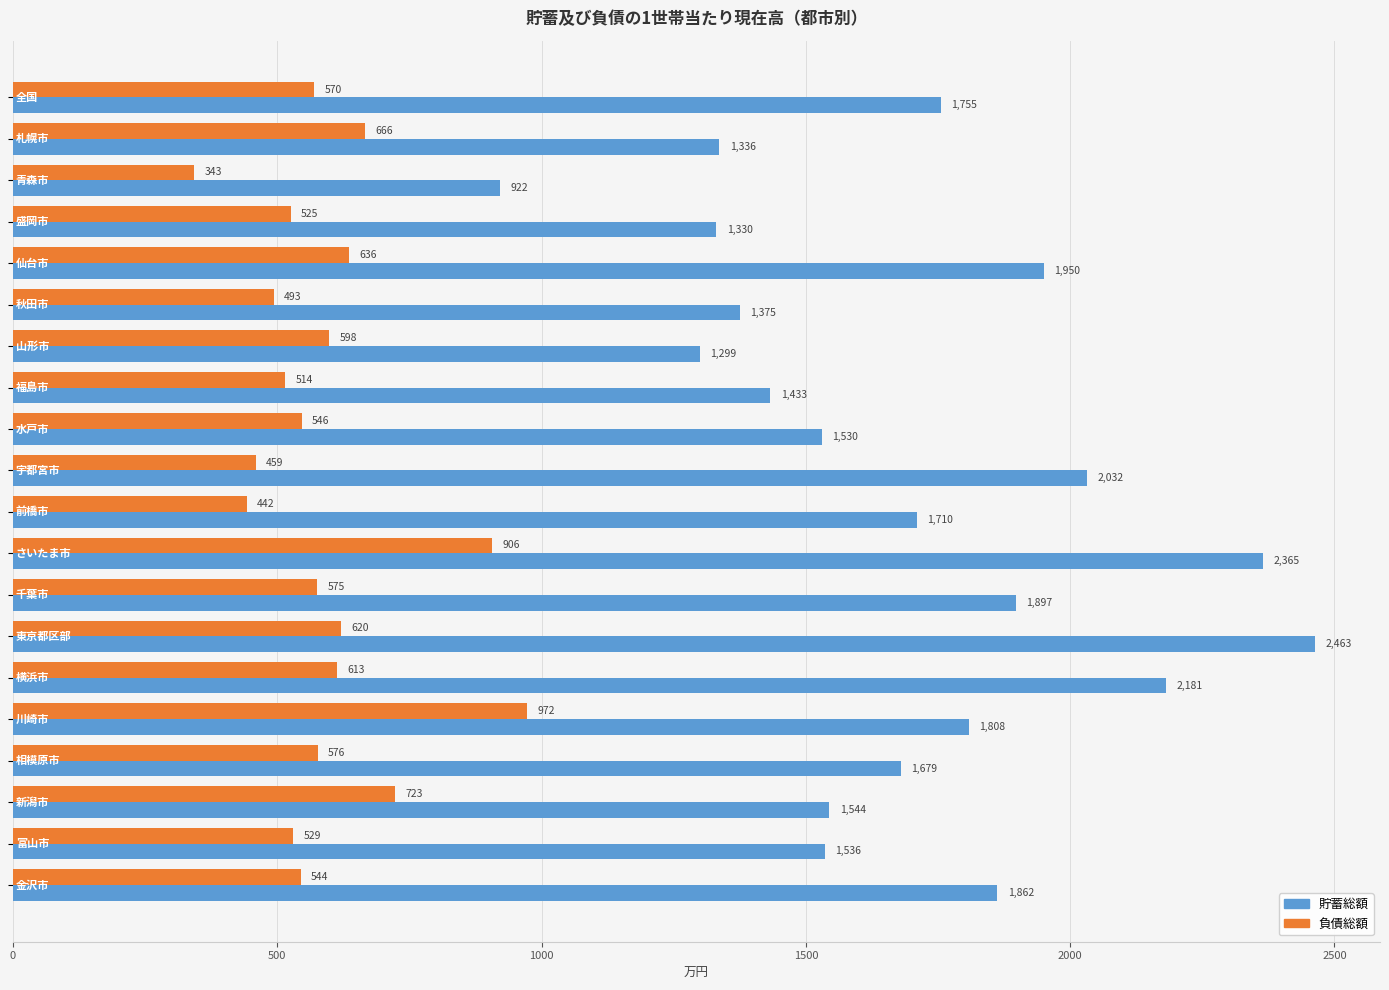

What is the minimum value for 負債総額?

343